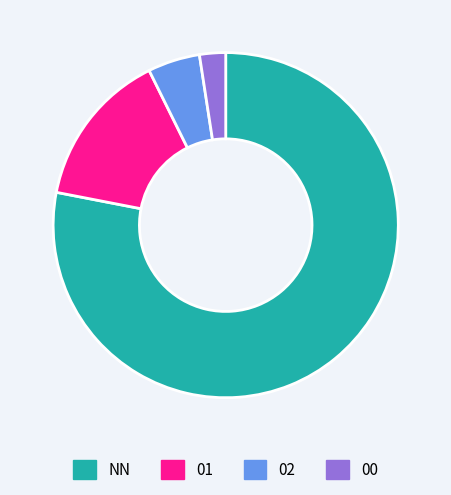

Does any single category account for the majority?

Yes